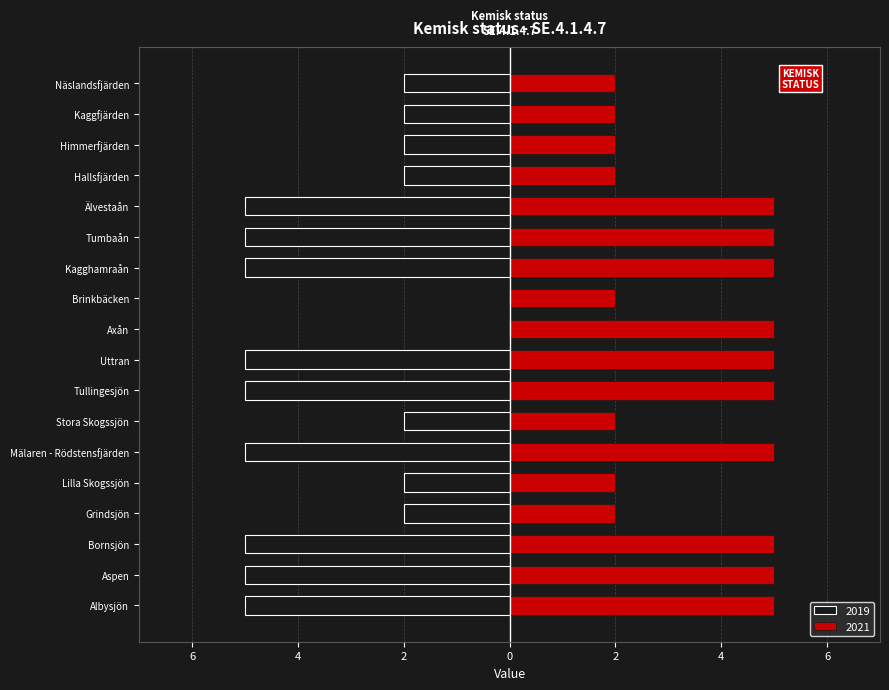

How many categories are shown in the chart?

18